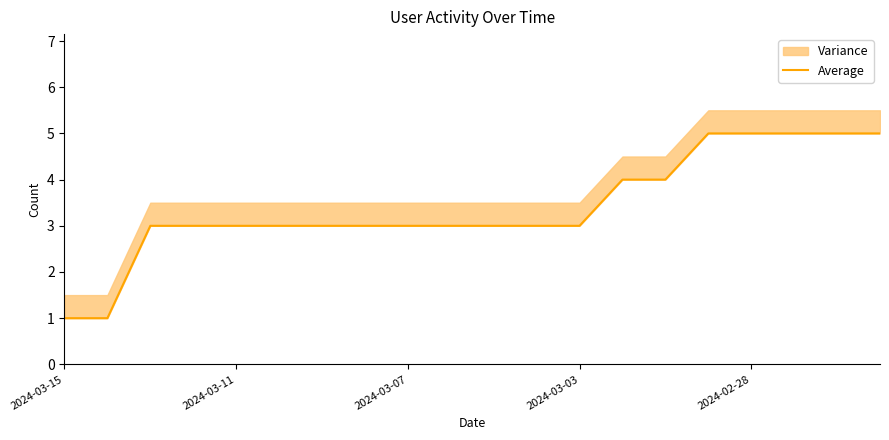

What is the difference between the second highest and minimum values?

4